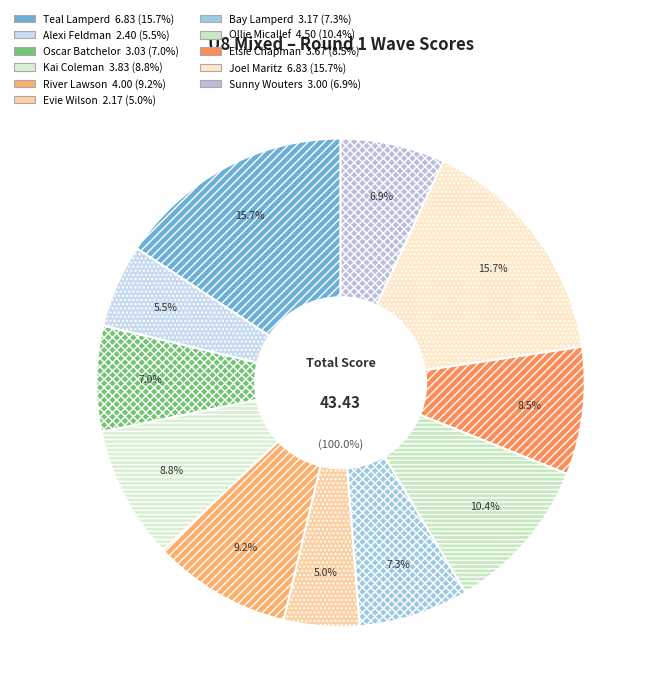

The Kai Coleman slice represents 9% of the pie. True or false?

True